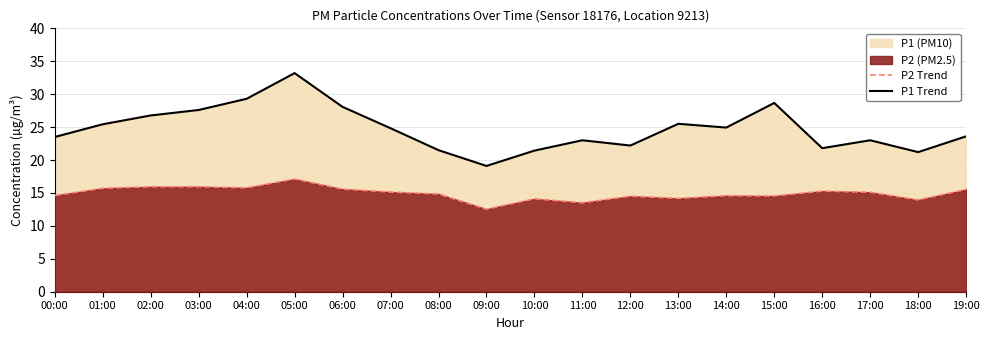

True or false: P1 Trend has a value of 25.5 at 13:00.

True